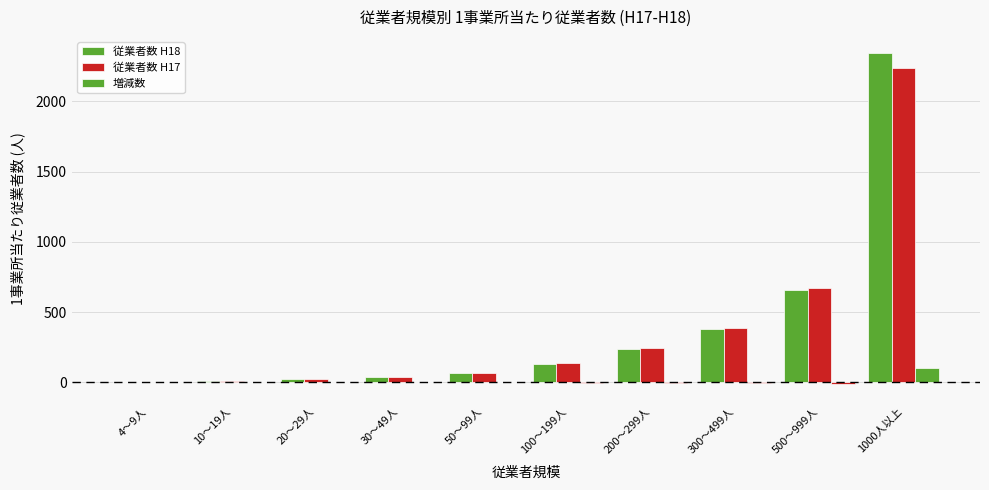

How many data points in 従業者数 H17 are above 136?

5